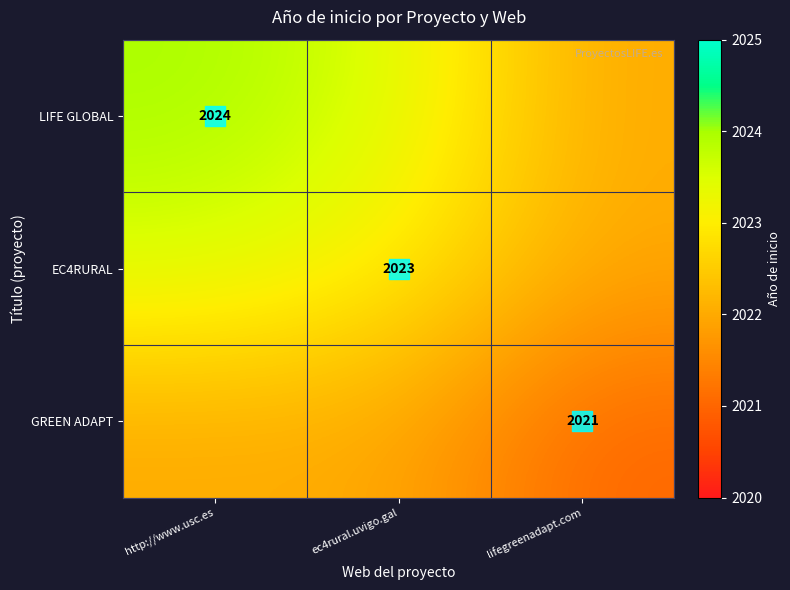

What is the maximum value for GREEN ADAPT?

2022.0